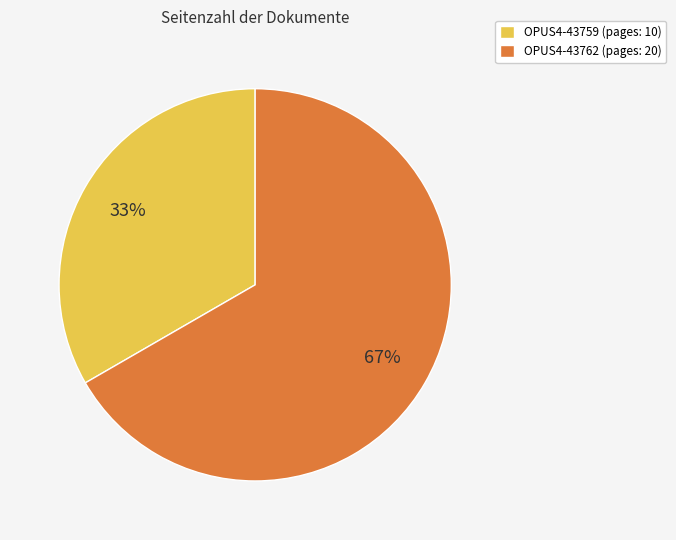

Approximately how many times larger is the value at OPUS4-43762 compared to OPUS4-43759?

2.0